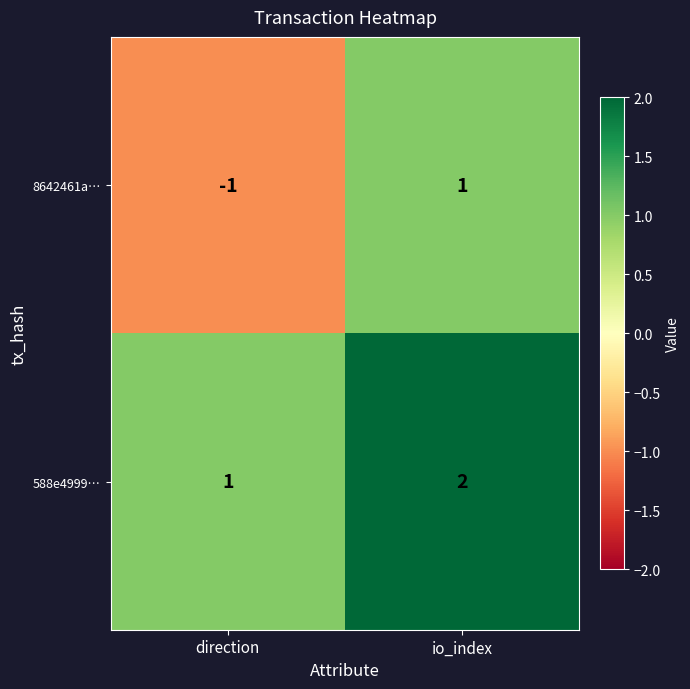

Is it true that 588e4999… equals 2 at io_index?

True